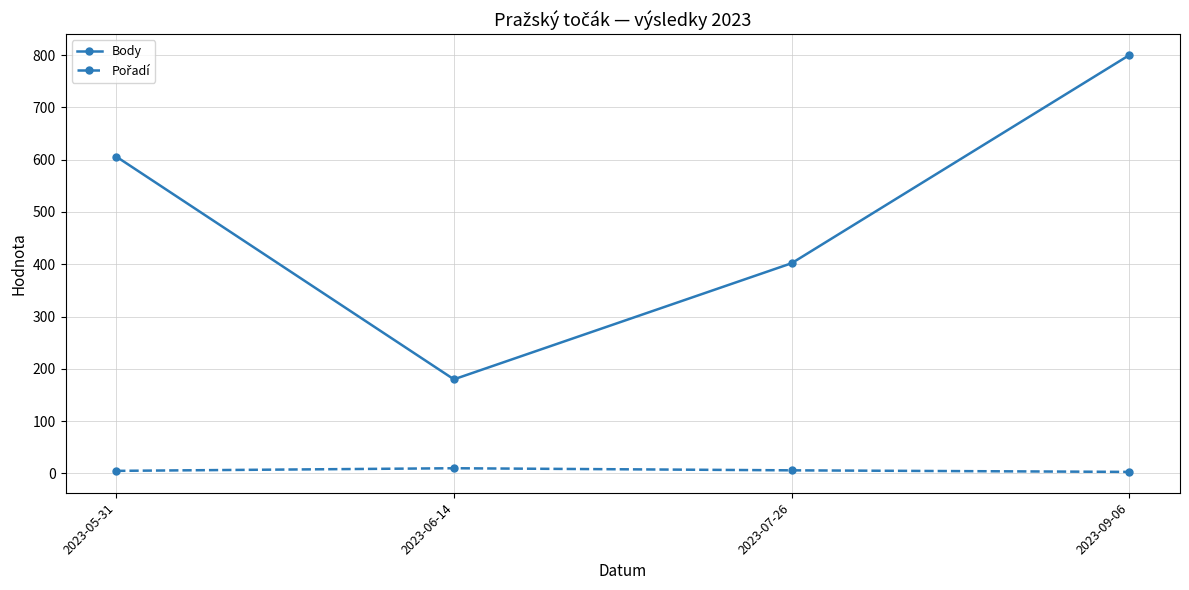

What is the sum of the Body values at 2023-07-26 and 2023-09-06?

1202